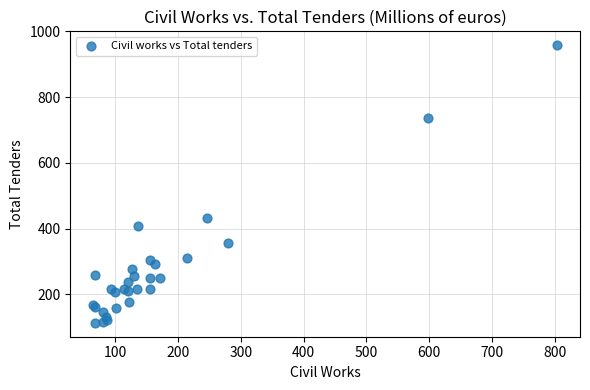

What Y value in the scatter plot is closest to 535?

431.0